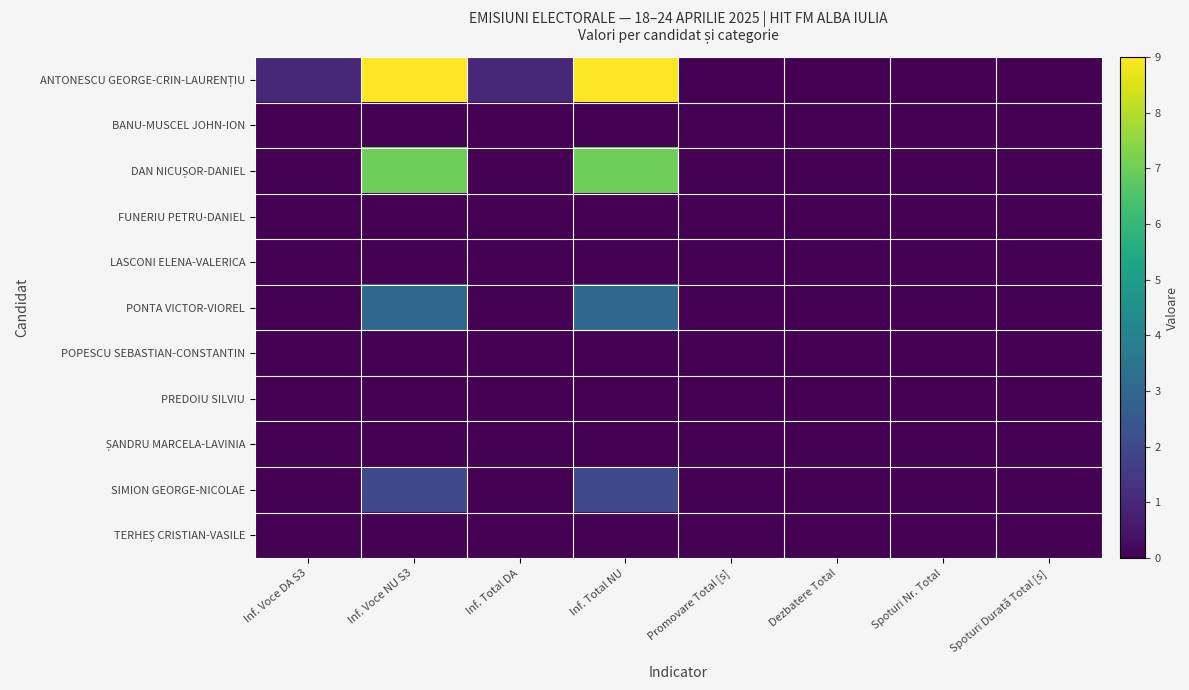

How many data points does each series have?

8